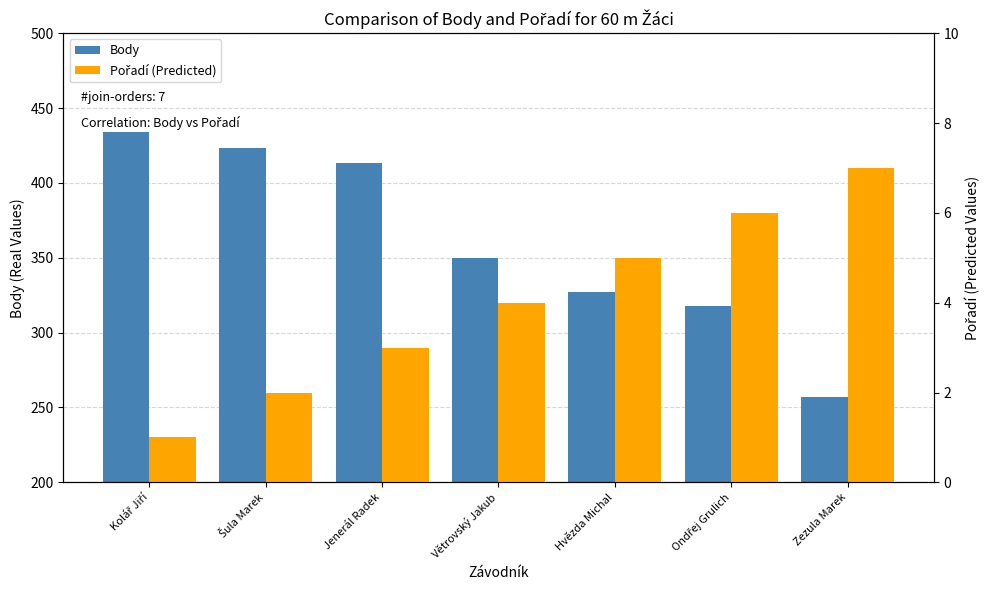

What is the label of the 5th bar from the right?

Jenerál Radek